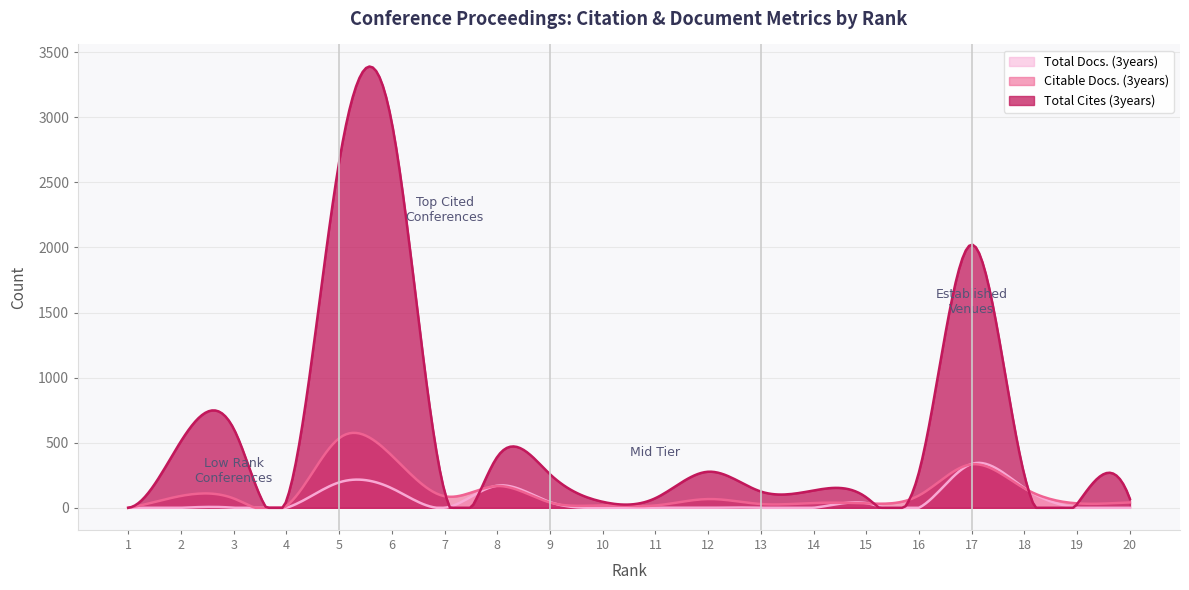

In Citable Docs. (3years), how many points are lower than both neighbors (excluding endpoints)?

6